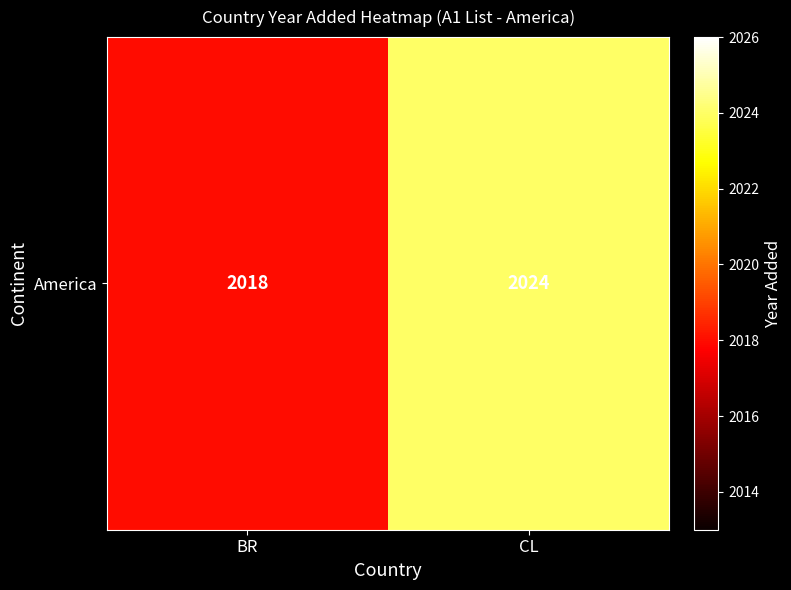

What is the difference between the maximum and minimum values?

6